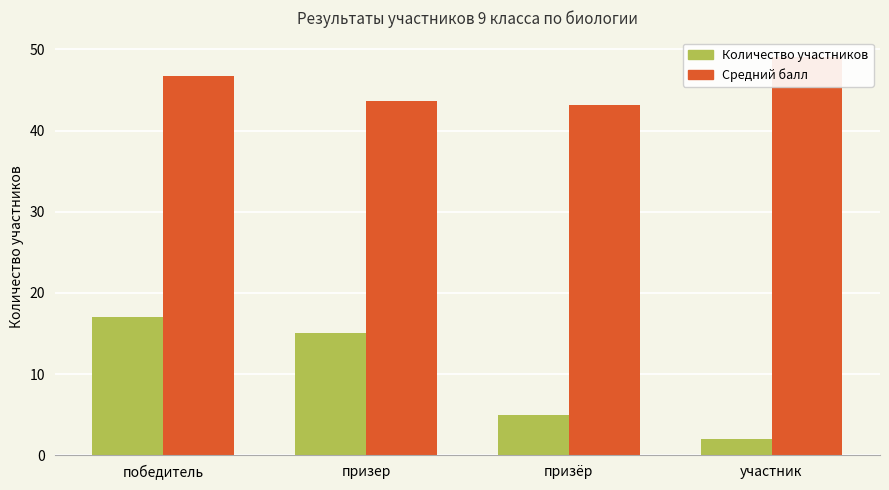

How many distinct data groups are displayed?

2